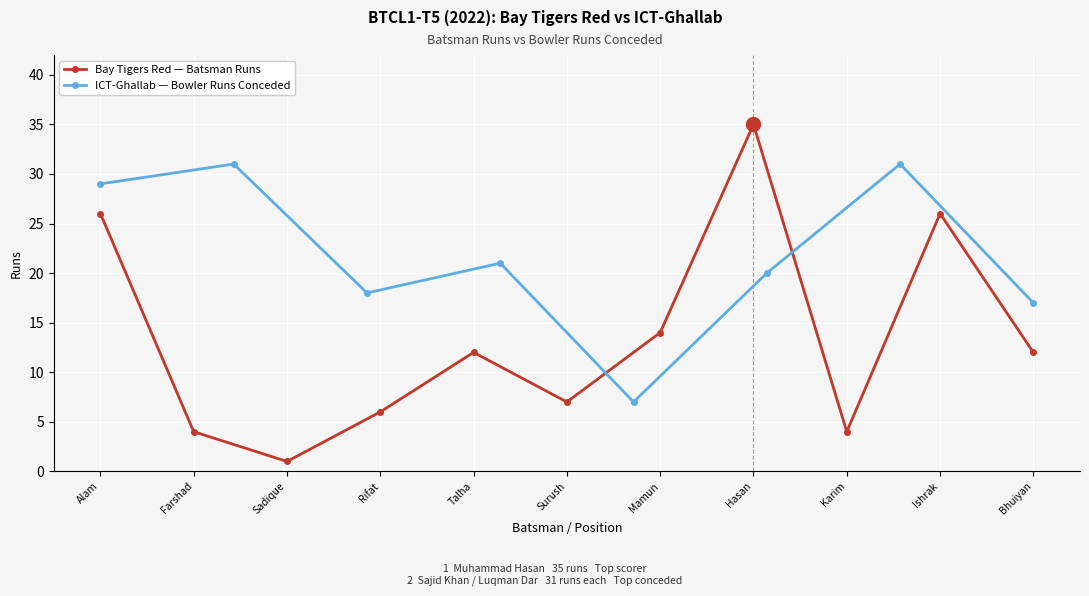

In Bay Tigers Red — Batsman Runs, how many points are higher than both neighbors (excluding endpoints)?

3